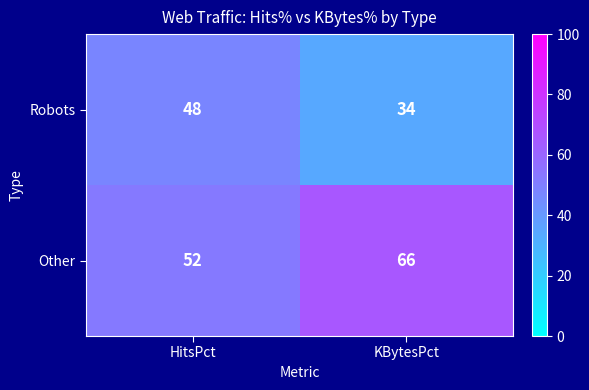

At HitsPct, list the series in order from smallest to largest.

Robots, Other